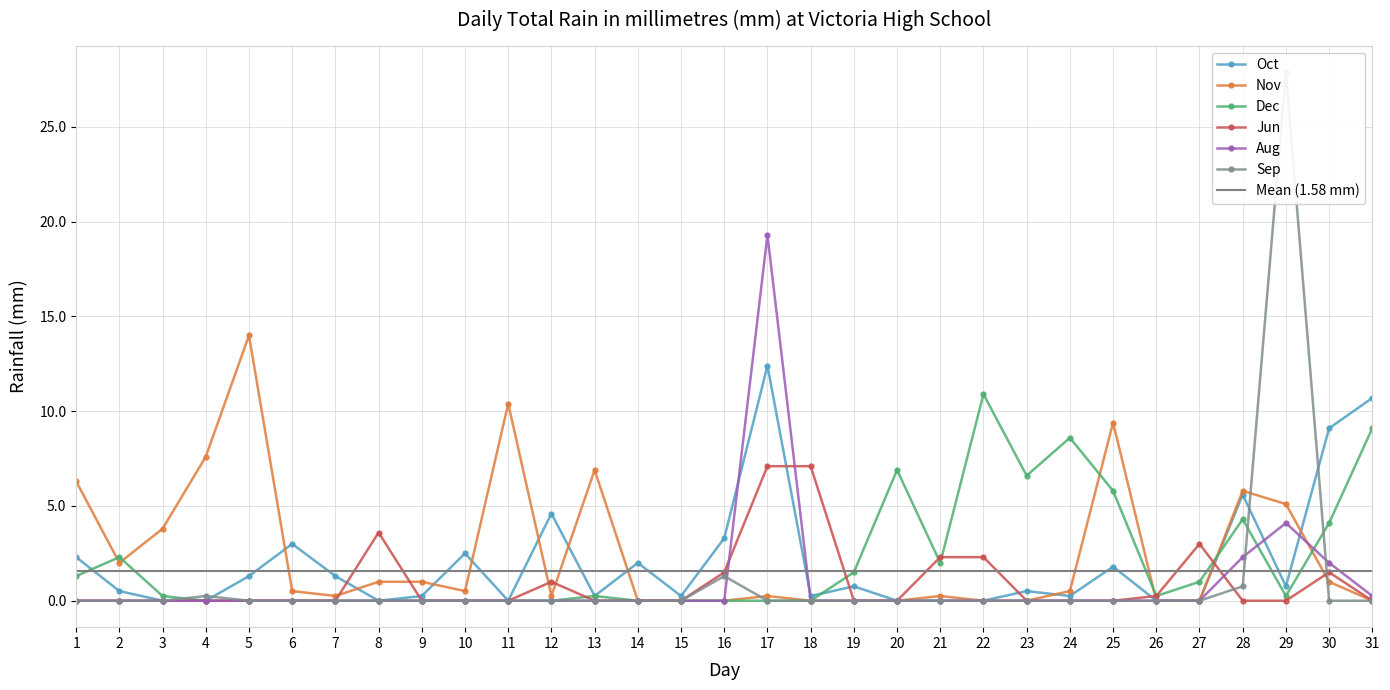

Which series changed the most between 7 and 23?

Dec